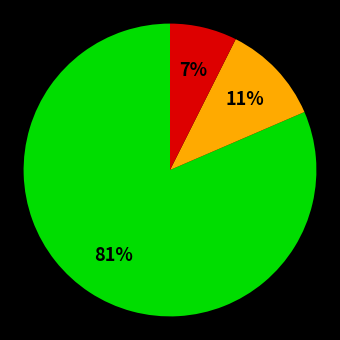

To the nearest percent, what is the average slice percentage?

33%